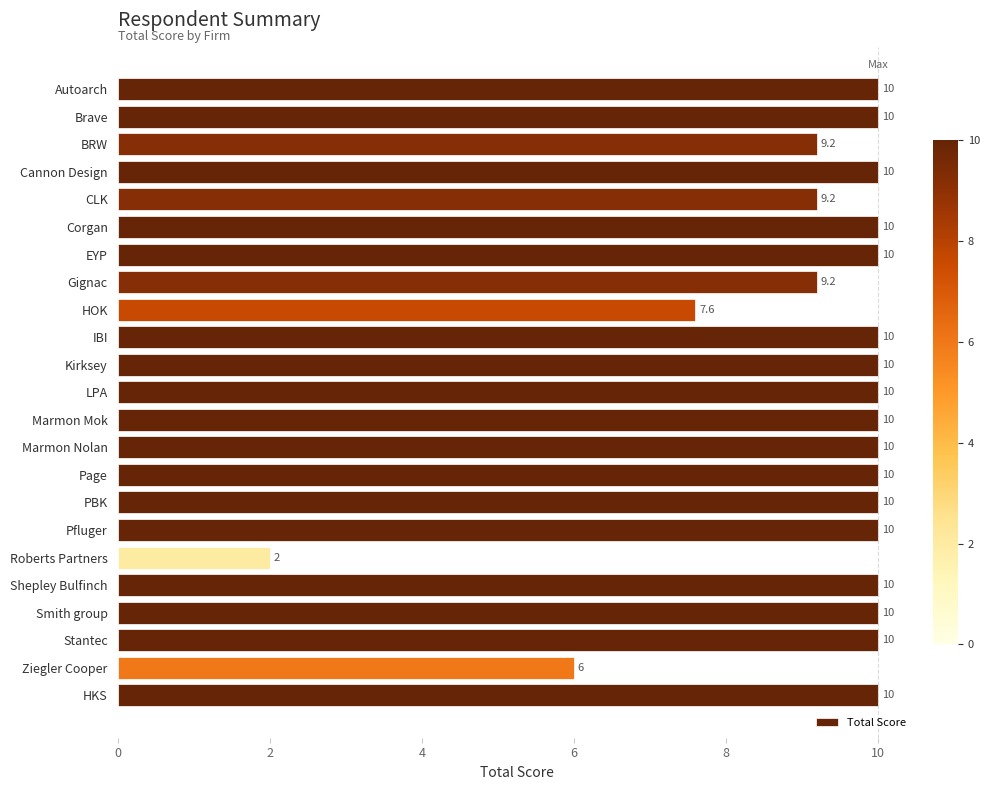

What is the difference between the second highest and minimum values?

8.0